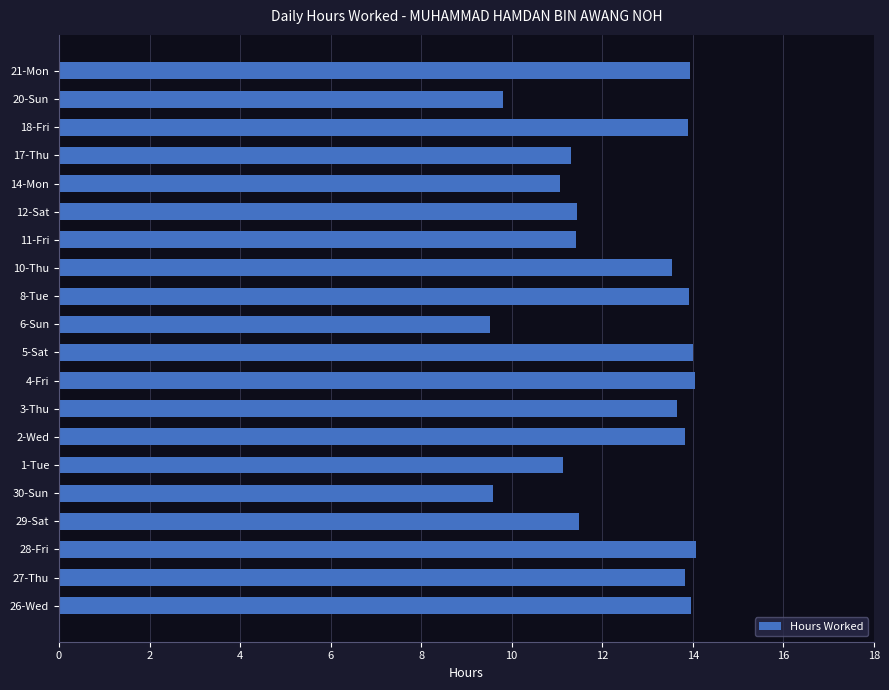

Approximately how many times larger is the value at 27-Thu compared to 21-Mon?

1.0